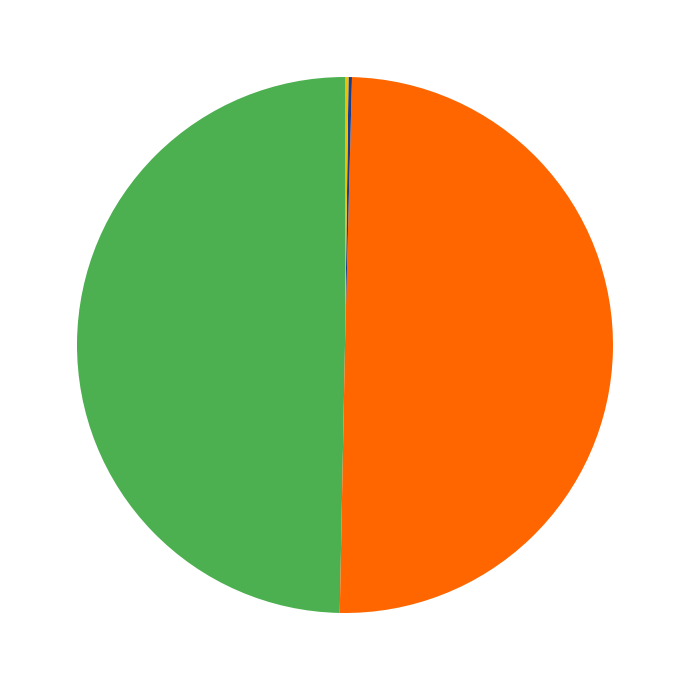

Which category has the smallest portion of the pie?

444858